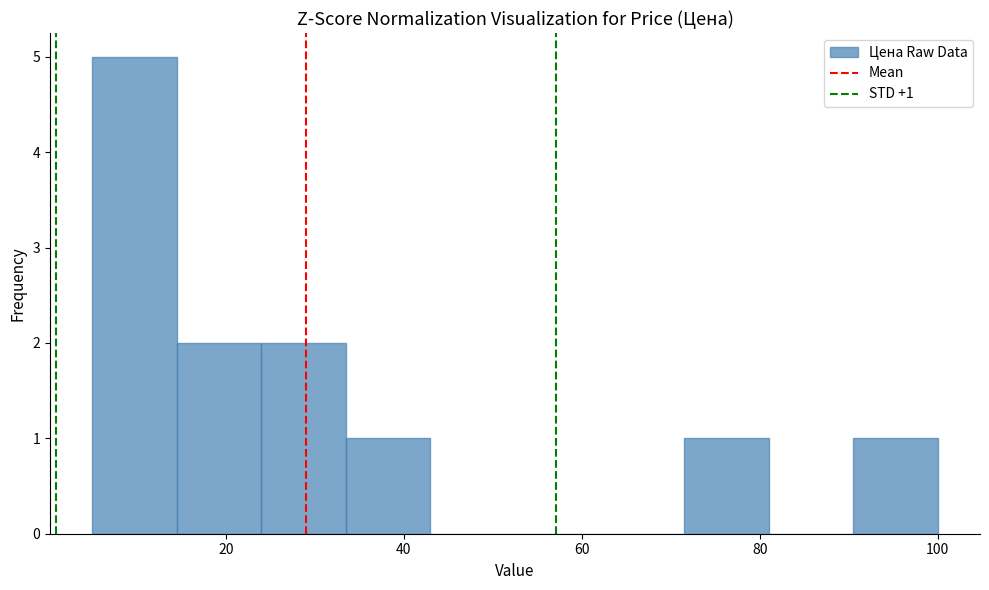

Which range on the x-axis has the tallest bar?

5.0 to 14.5